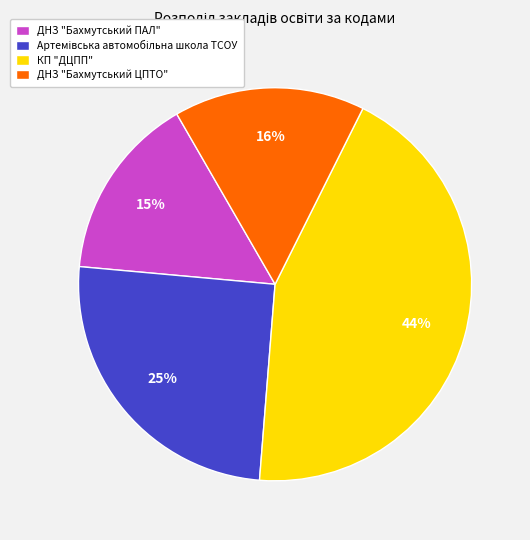

The КП "ДЦПП" slice represents 37% of the pie. True or false?

False